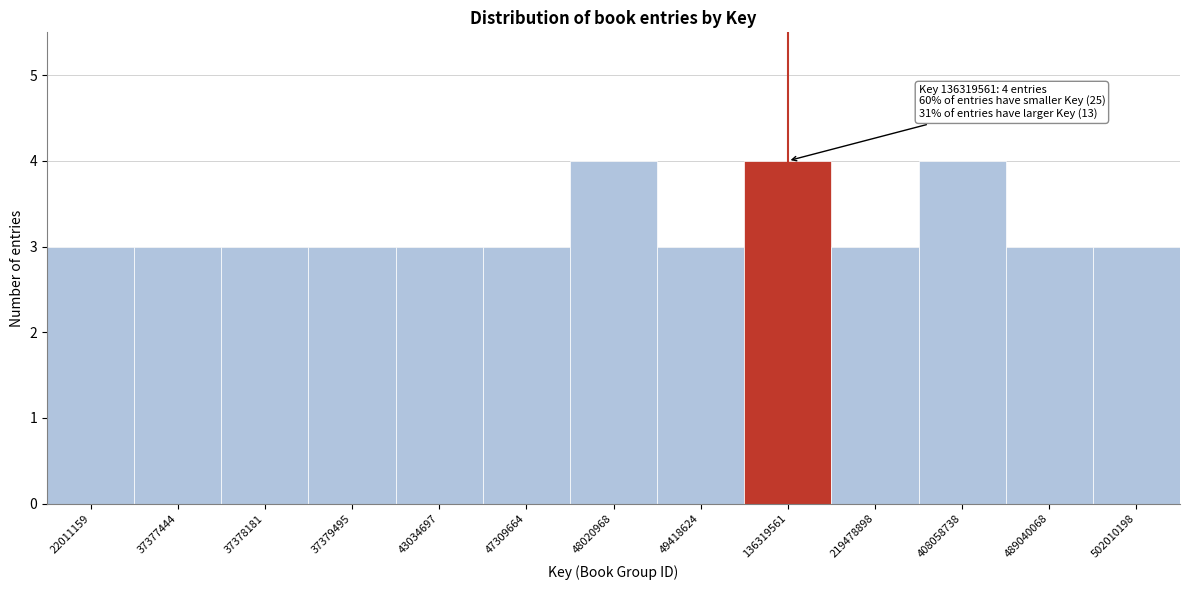

Reading left to right, transcribe all the data shown in this chart.

3	3	3	3	3	3	4	3	4	3	4	3	3